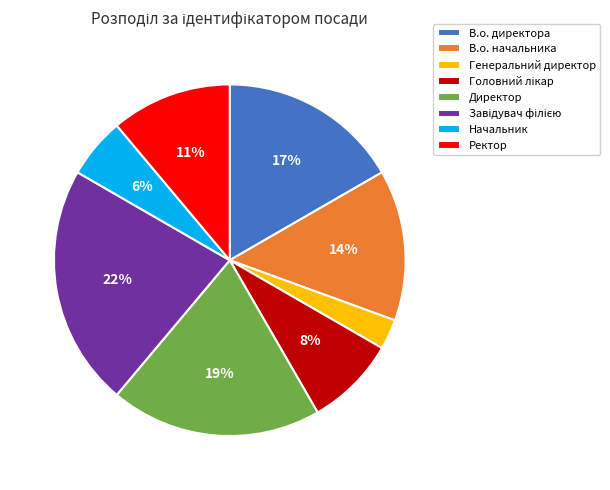

What percentage is the В.о. начальника slice, to the nearest percent?

14%